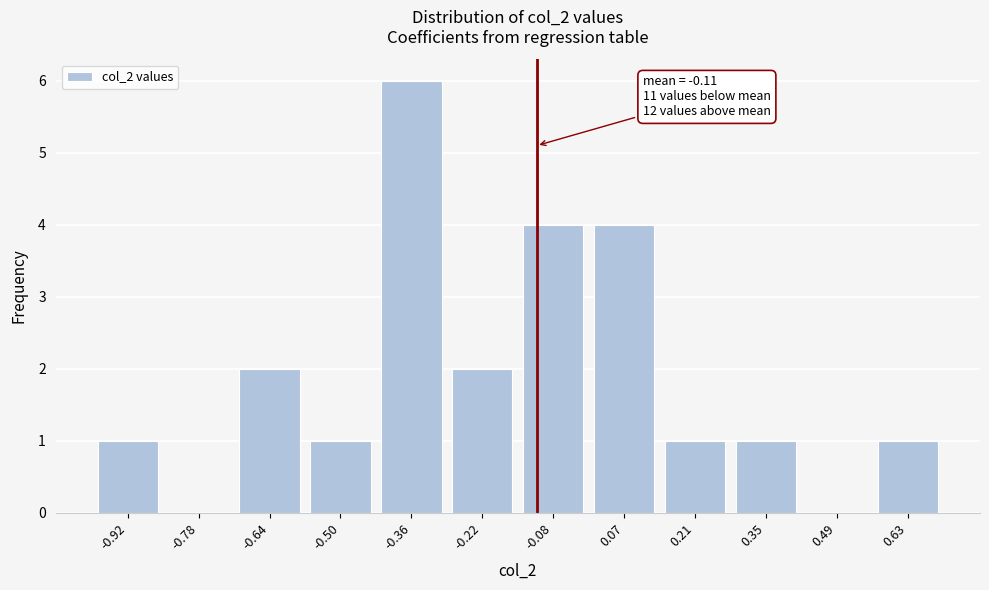

Reading left to right, what are all the values shown in this chart?

-0.92=1	-0.78=0	-0.64=2	-0.50=1	-0.36=6	-0.22=2	-0.08=4	0.07=4	0.21=1	0.35=1	0.49=0	0.63=1